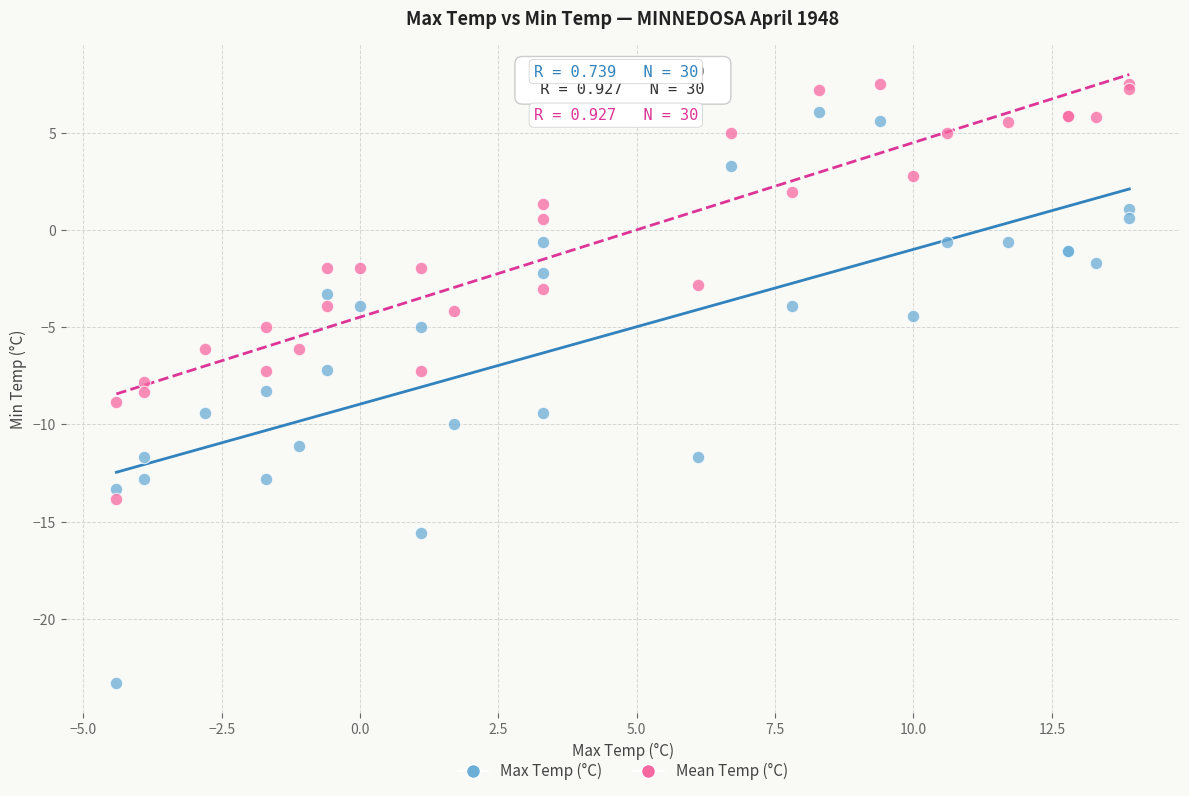

Which series contains the highest Y value?

Mean Temp (°C)